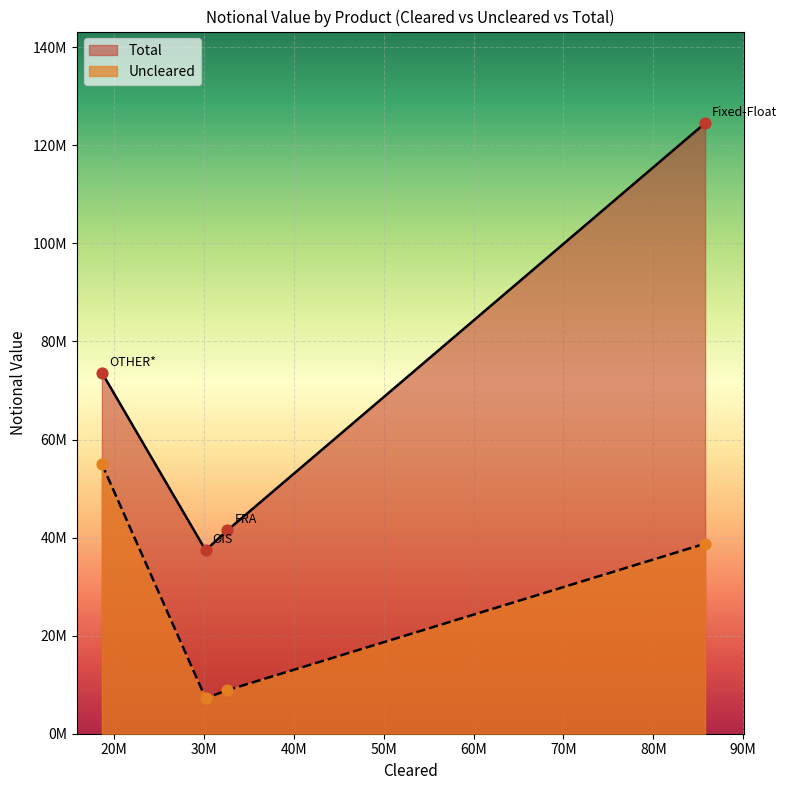

Is the value of Uncleared at OIS greater than the value of Total at FRA?

No